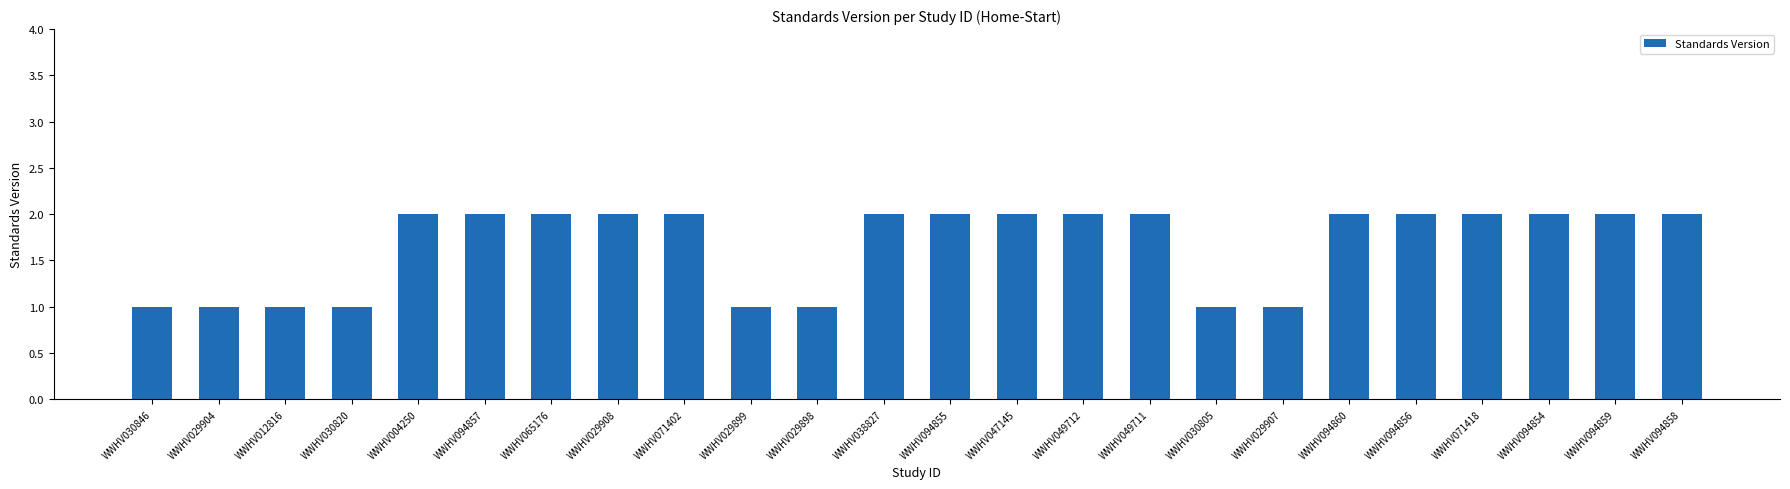

What is the average value?

2